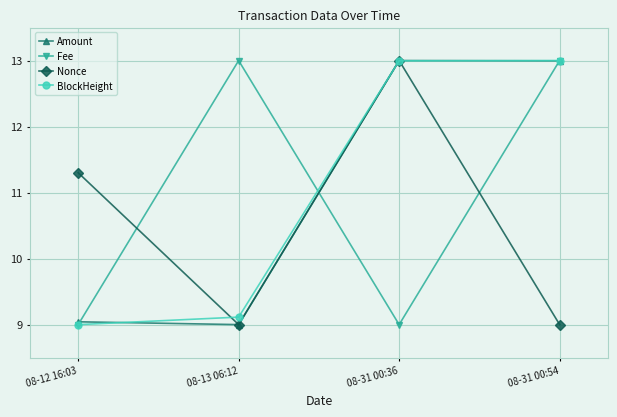

What are all the series names shown in the legend?

Amount, Fee, Nonce, BlockHeight